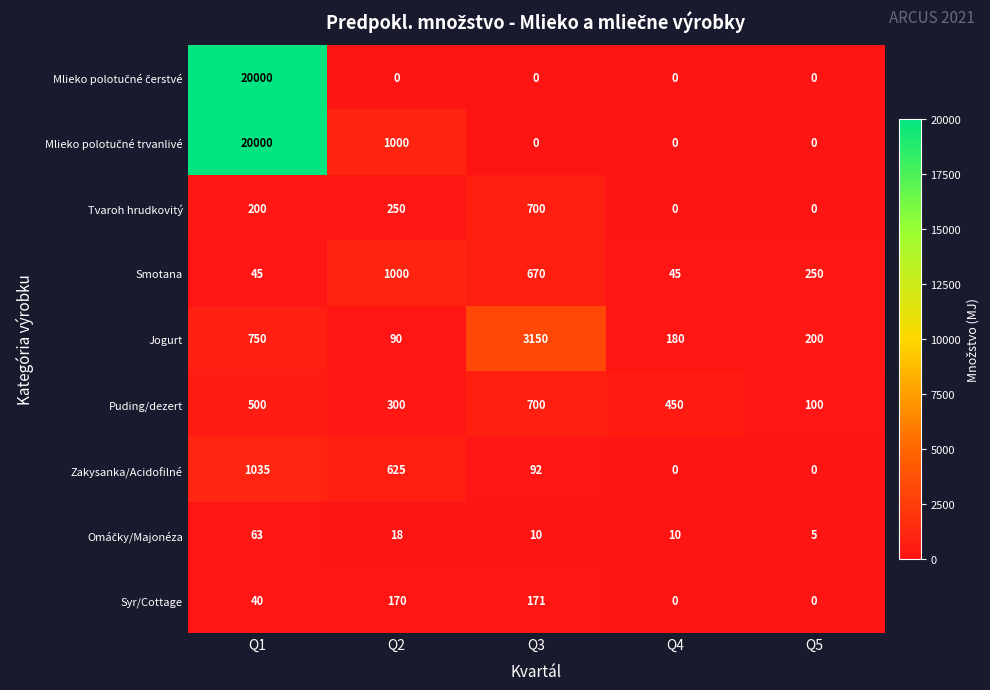

Where does the Jogurt series first go above 200?

Q1